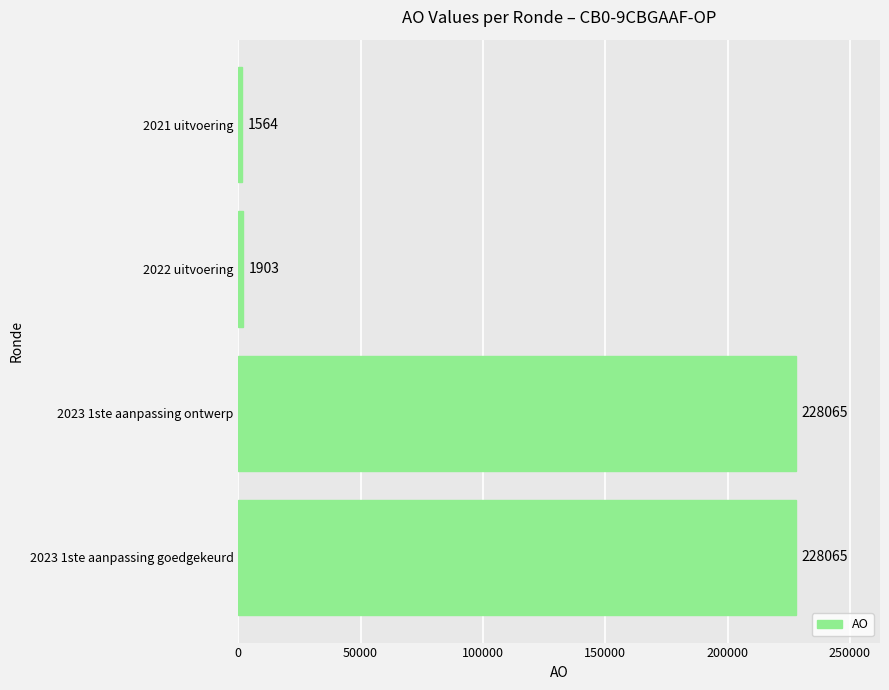

The value at 2023 1ste aanpassing ontwerp is 339123. True or false?

False